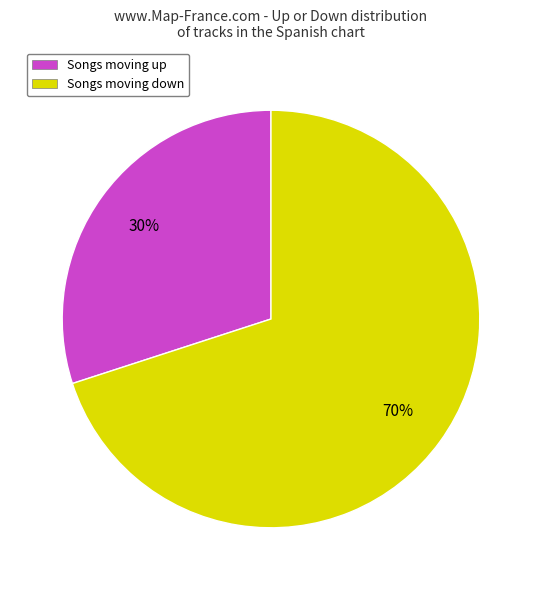

Rank the categories by value from lowest to highest.

Songs moving up, Songs moving down